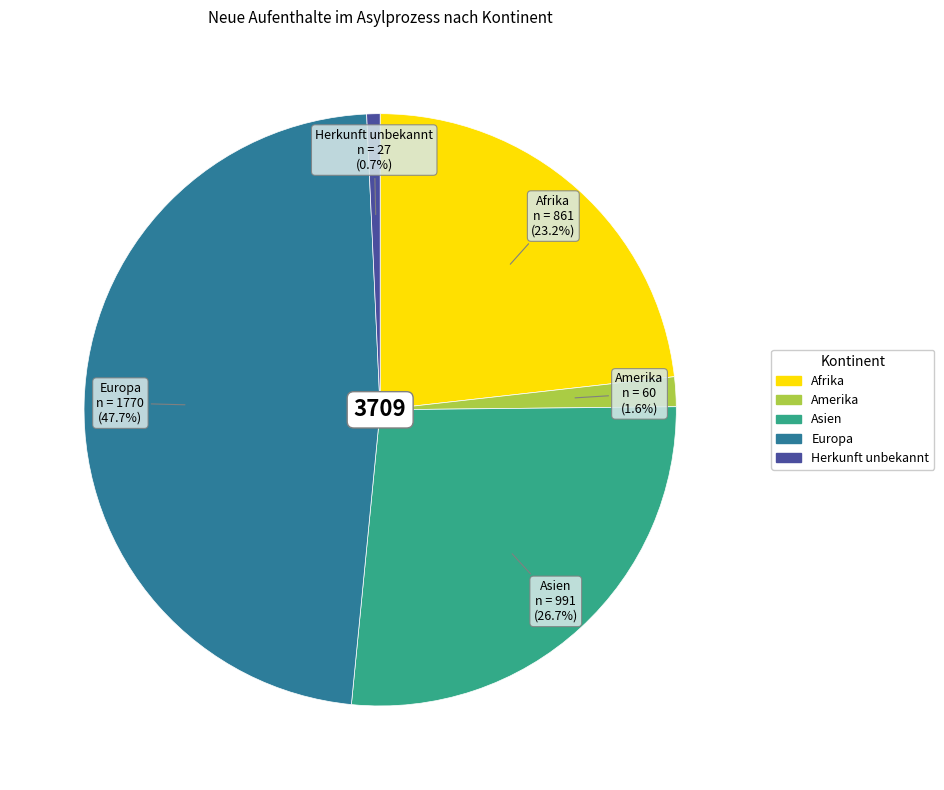

Count the number of slices in the pie.

5